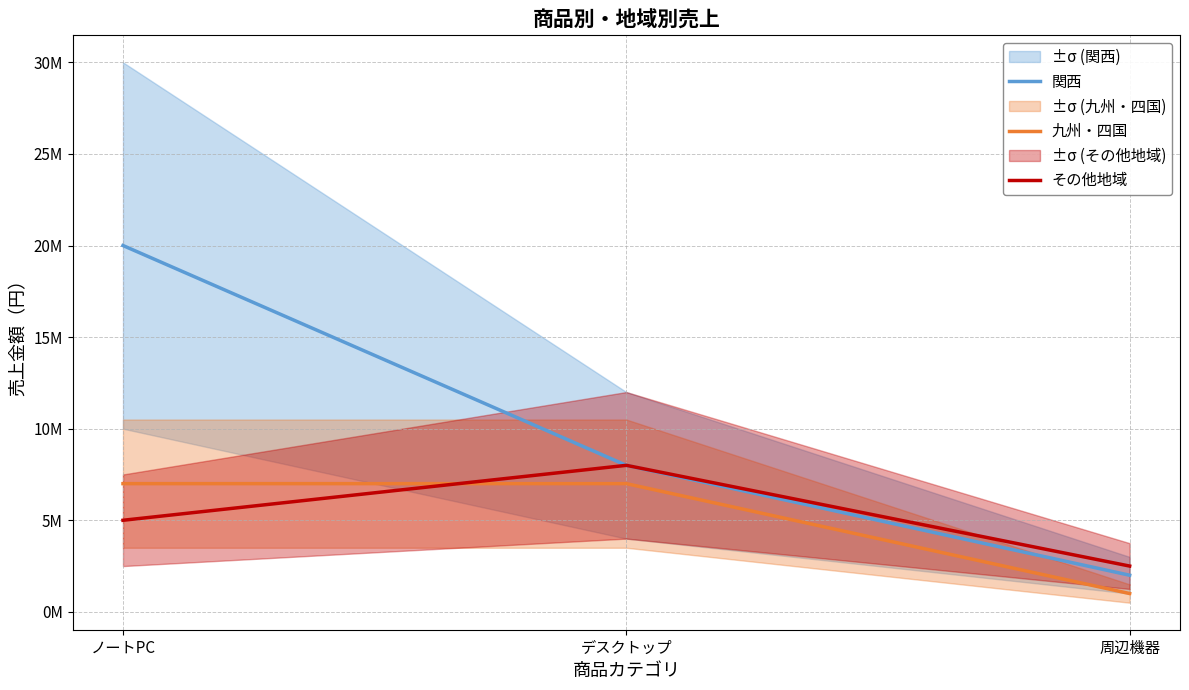

Does the chart display data point markers on the line(s)?

No